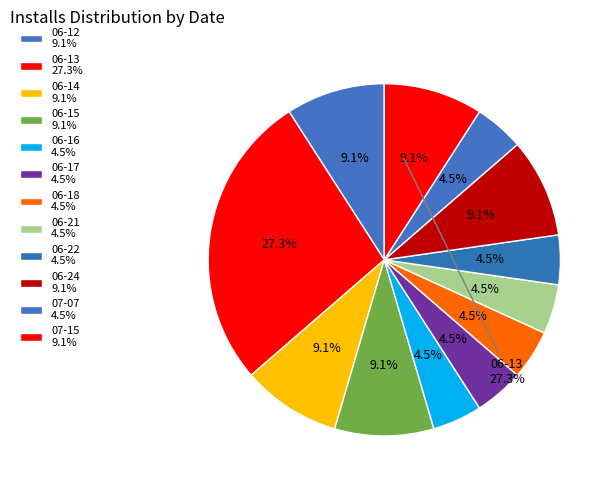

Which slice is the largest?

2015-06-13